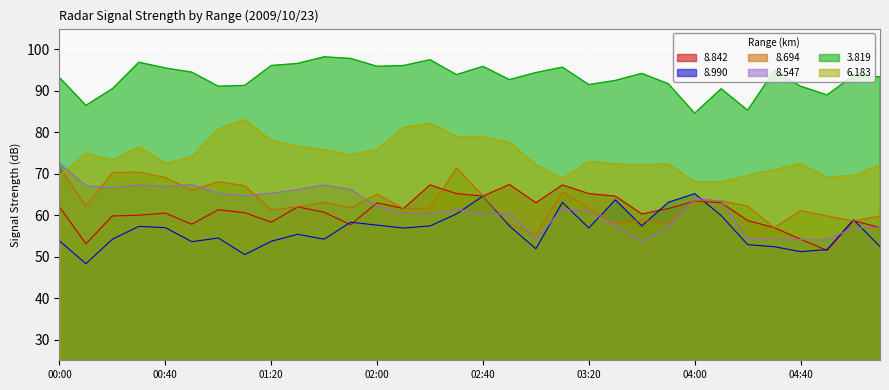

How many interior local peaks does the 8.694 series have?

8